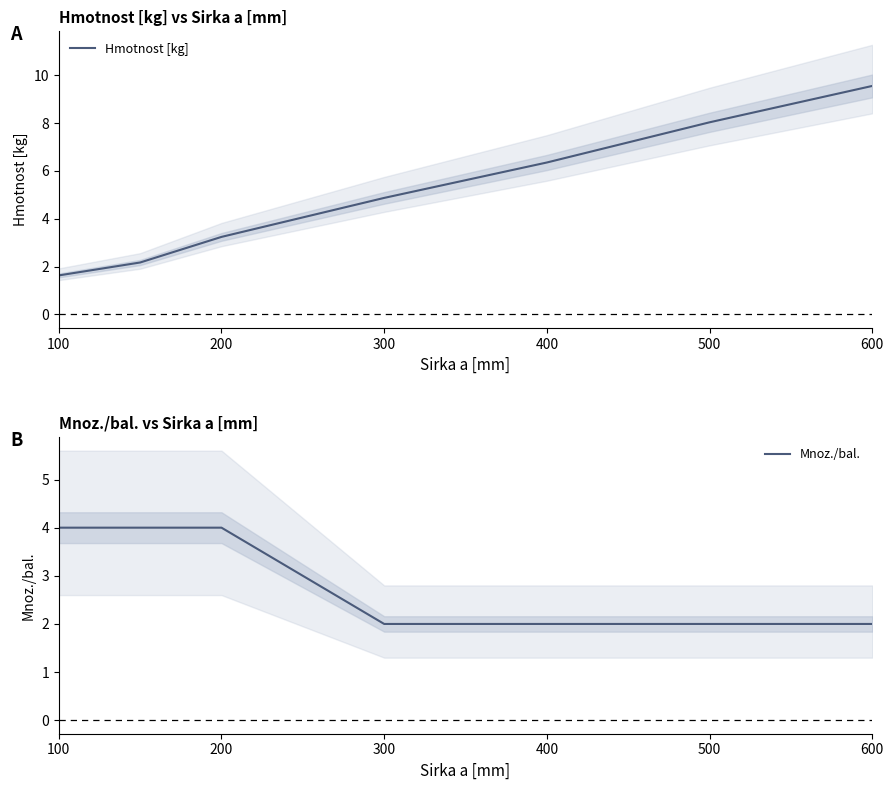

Where does the Hmotnost [kg] series first go above 4?

300